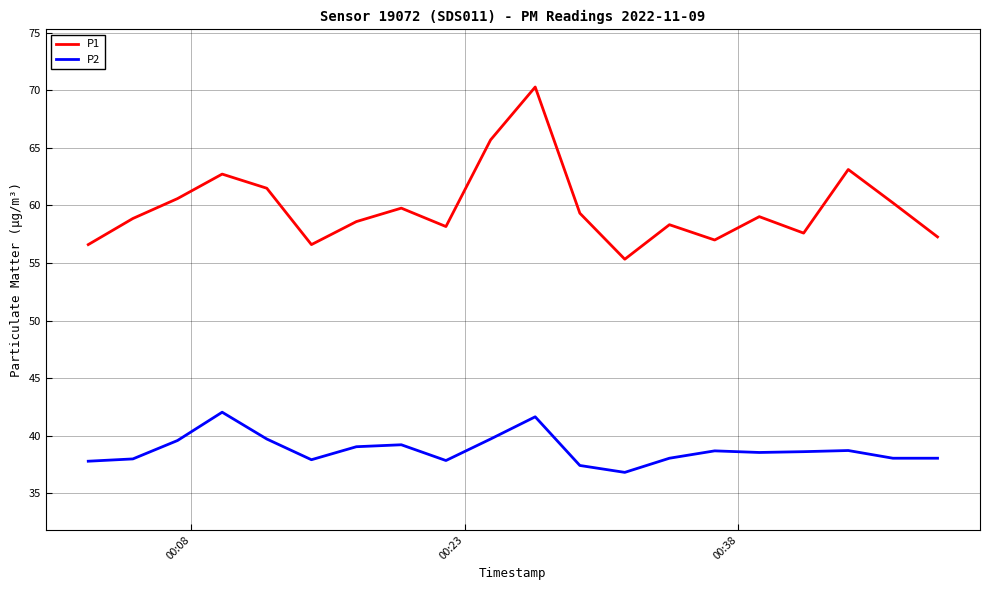

Which series has the largest total across all categories?

P1